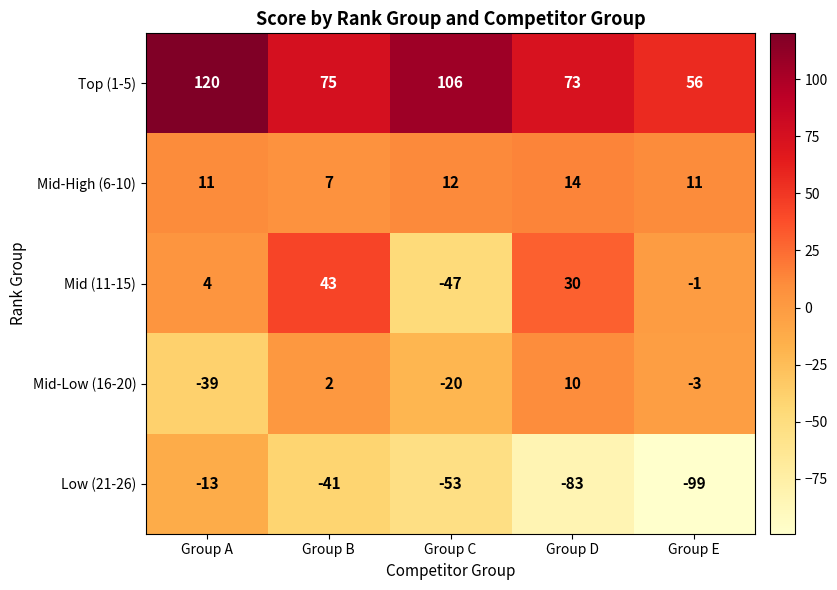

How many Low (21-26) values are between -83 and -41?

3